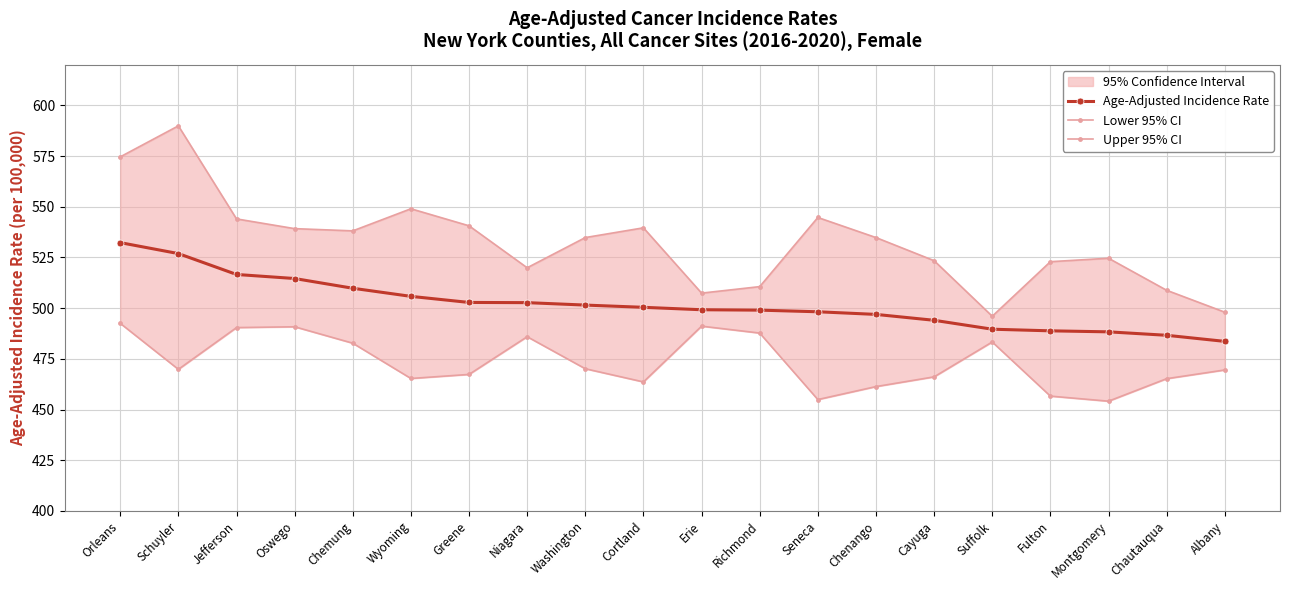

What is the label of the 3rd point from the left?

Jefferson